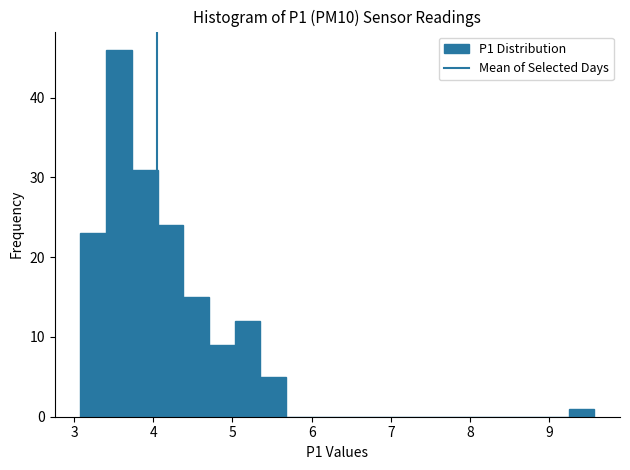

Around what value on the x-axis is the tallest bar? Give the approximate position of its centre, as read against the axis.

3.6